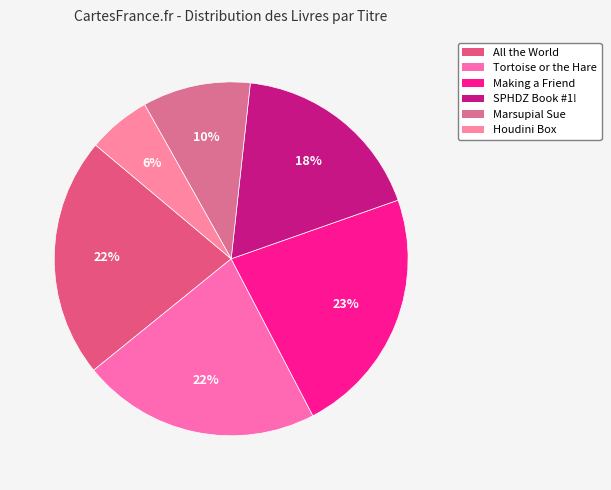

Is there any slice that represents more than half of the pie?

No